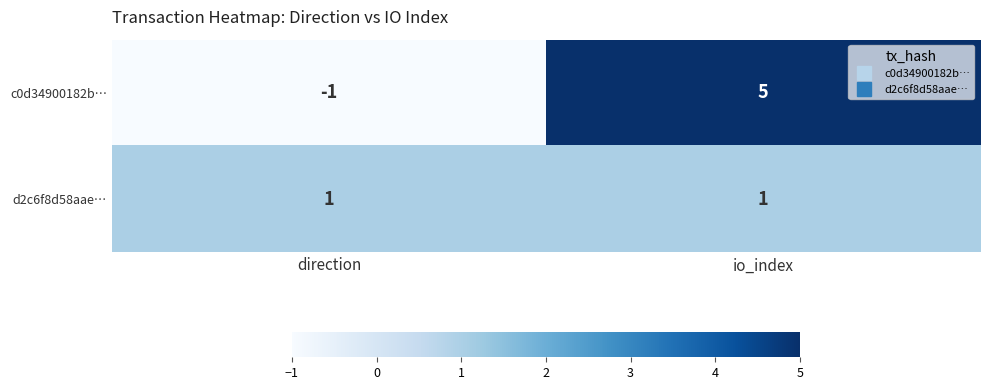

Which series has the largest total across all categories?

c0d34900182b…